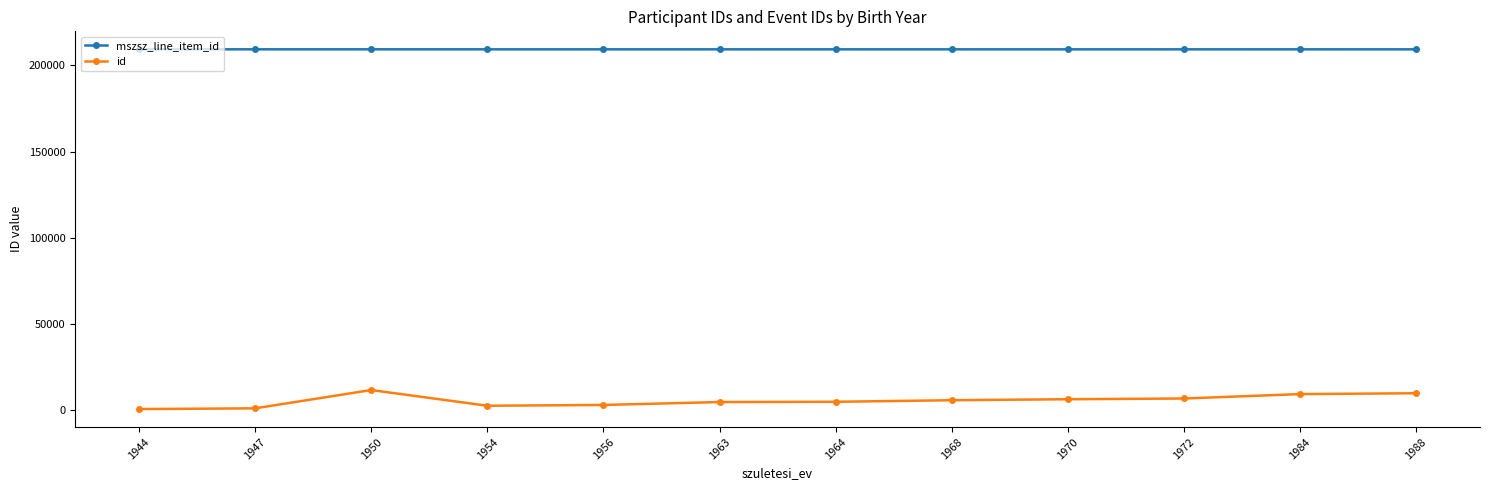

How many lines are shown in the chart?

2